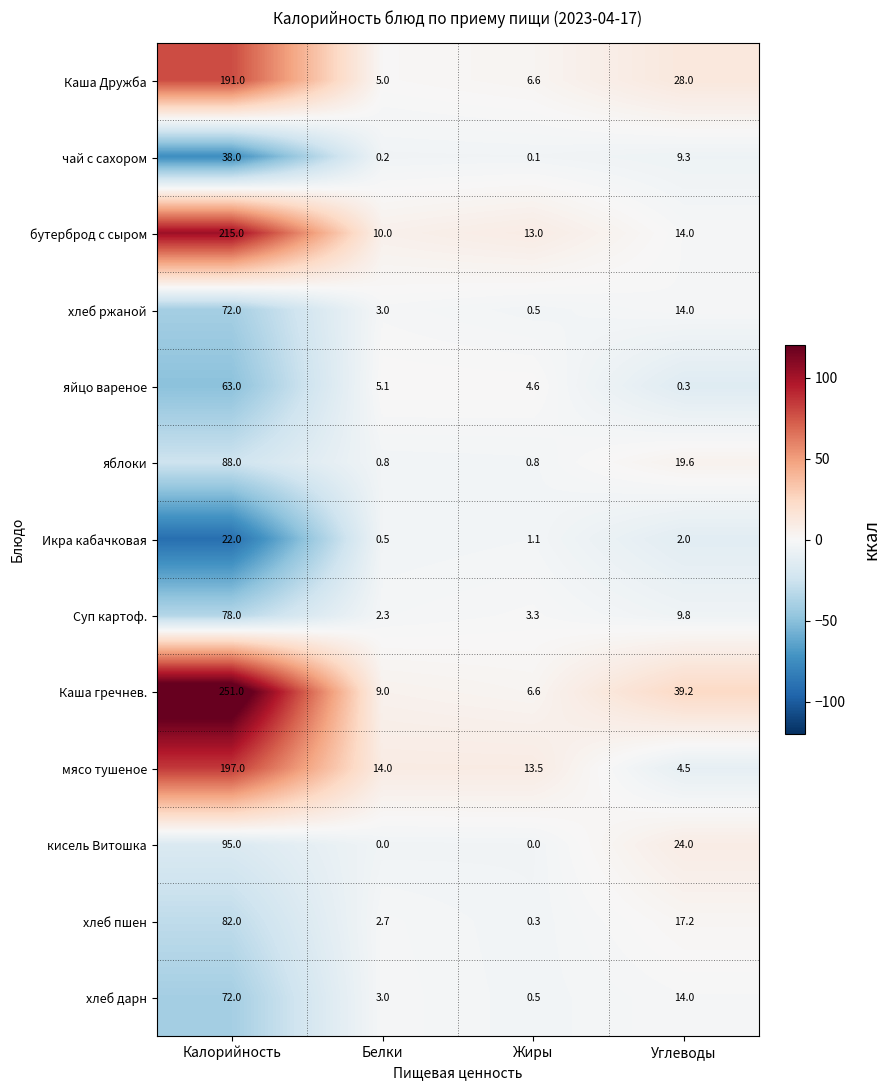

Which series changed the most between Белки and Жиры?

бутерброд с сыром